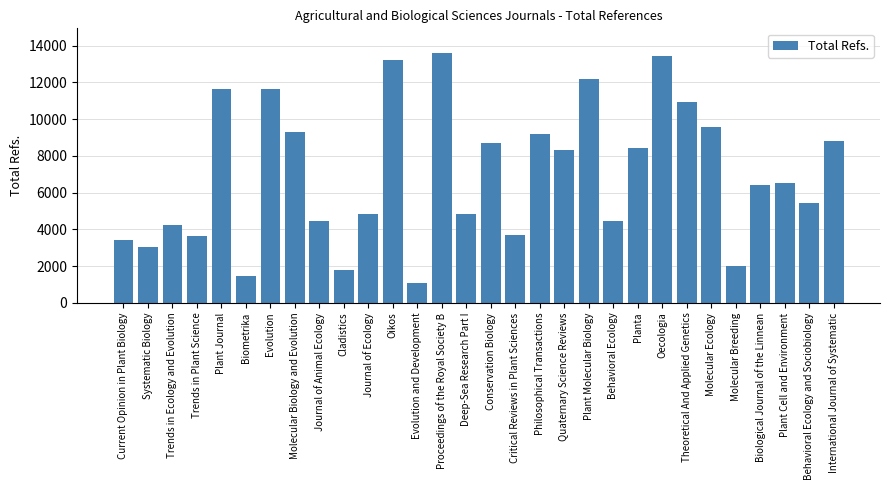

The chart shows a value of 16975 at Plant Molecular Biology. True or false?

False